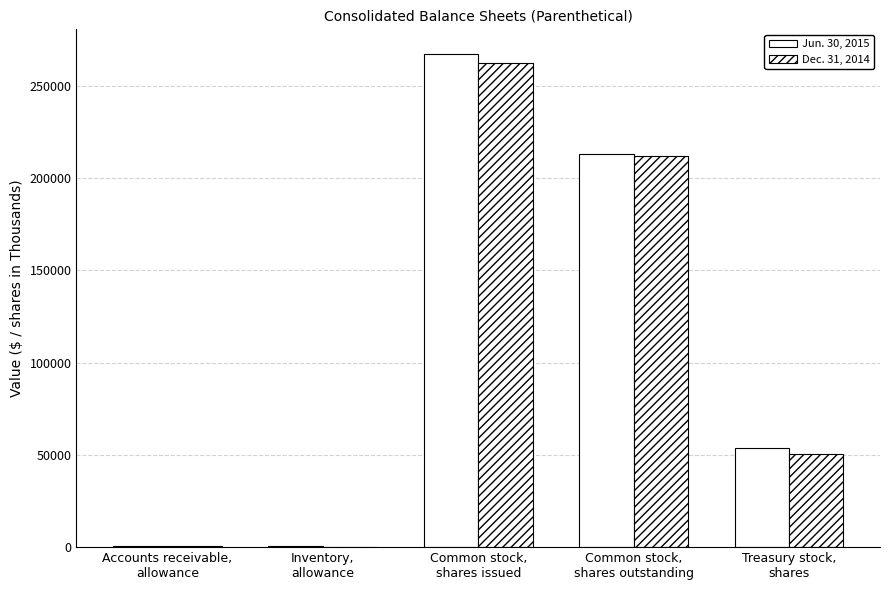

Which series changed the most between Accounts receivable,
allowance and Inventory,
allowance?

Dec. 31, 2014